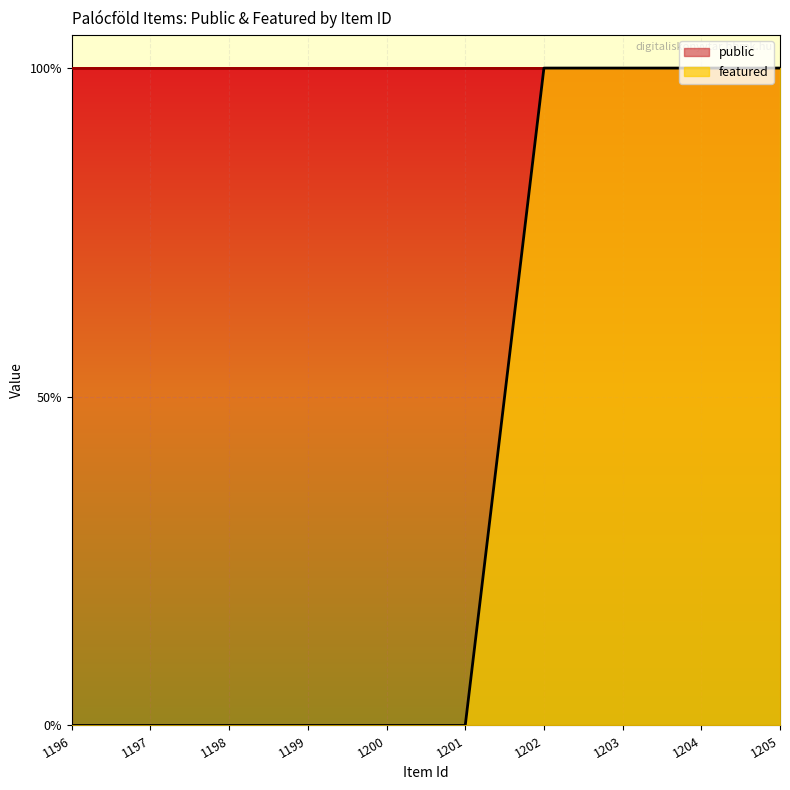

How many categories are shown in the chart?

10